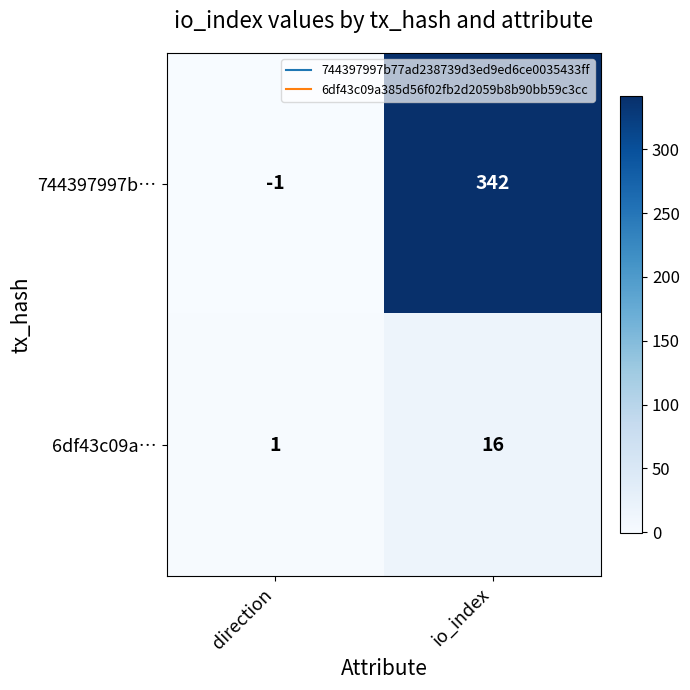

At how many categories does at least one series exceed 192?

1